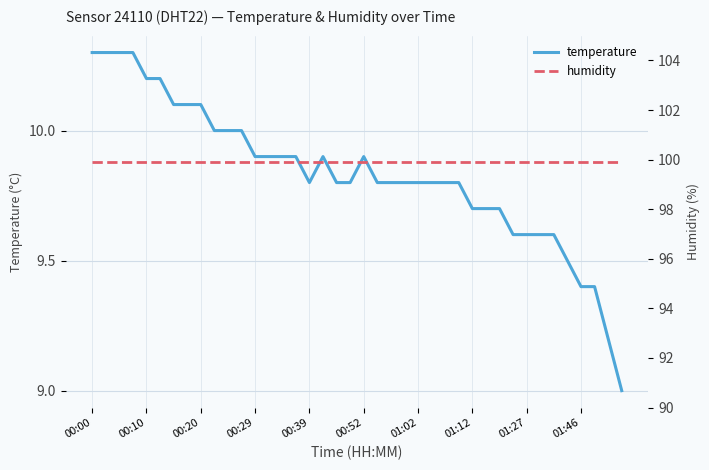

What are all the series names shown in the legend?

temperature, humidity